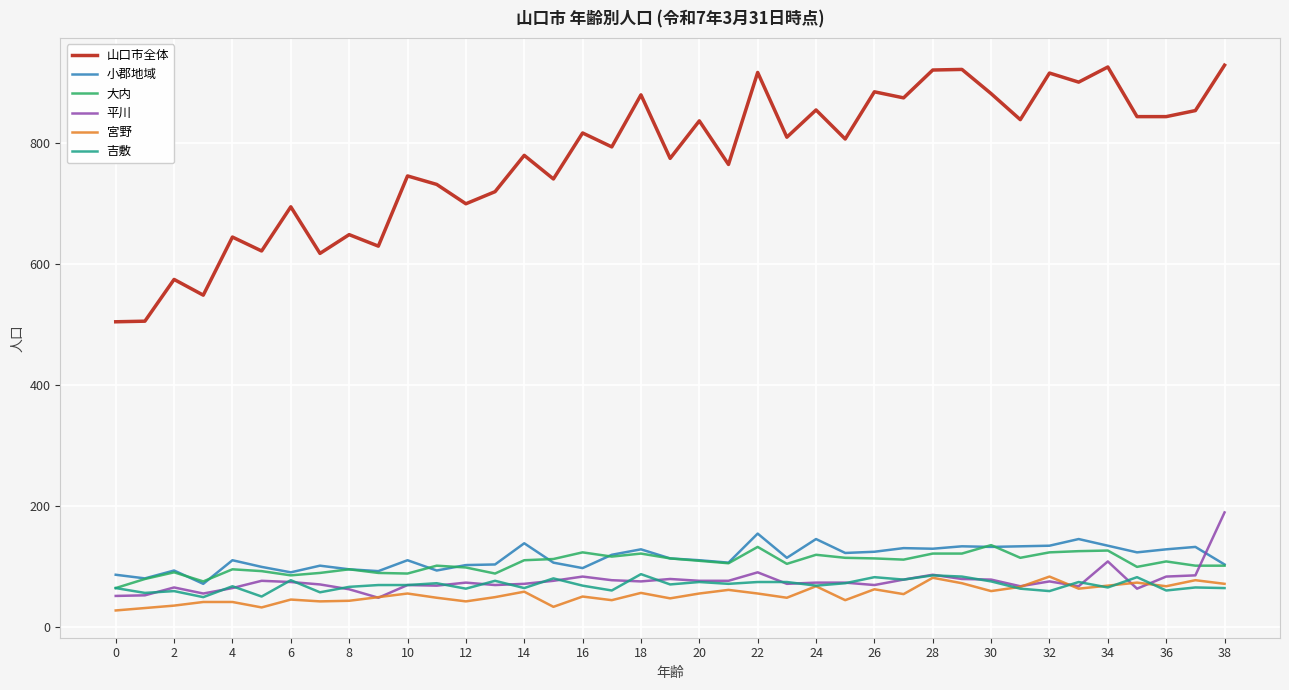

What is the minimum value shown in the chart?

28